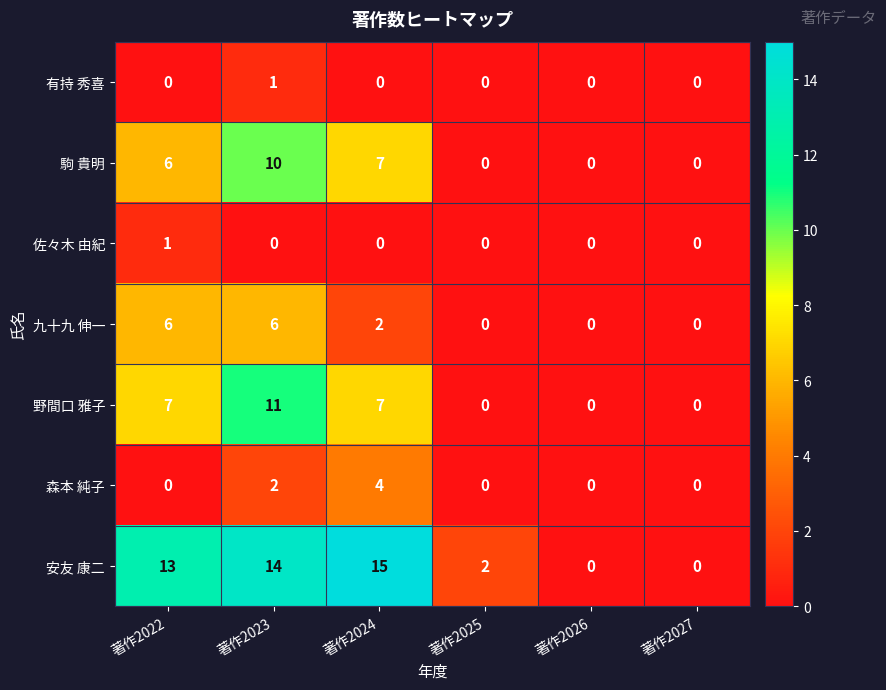

What is the spread (max minus min) of values at 著作2022?

13